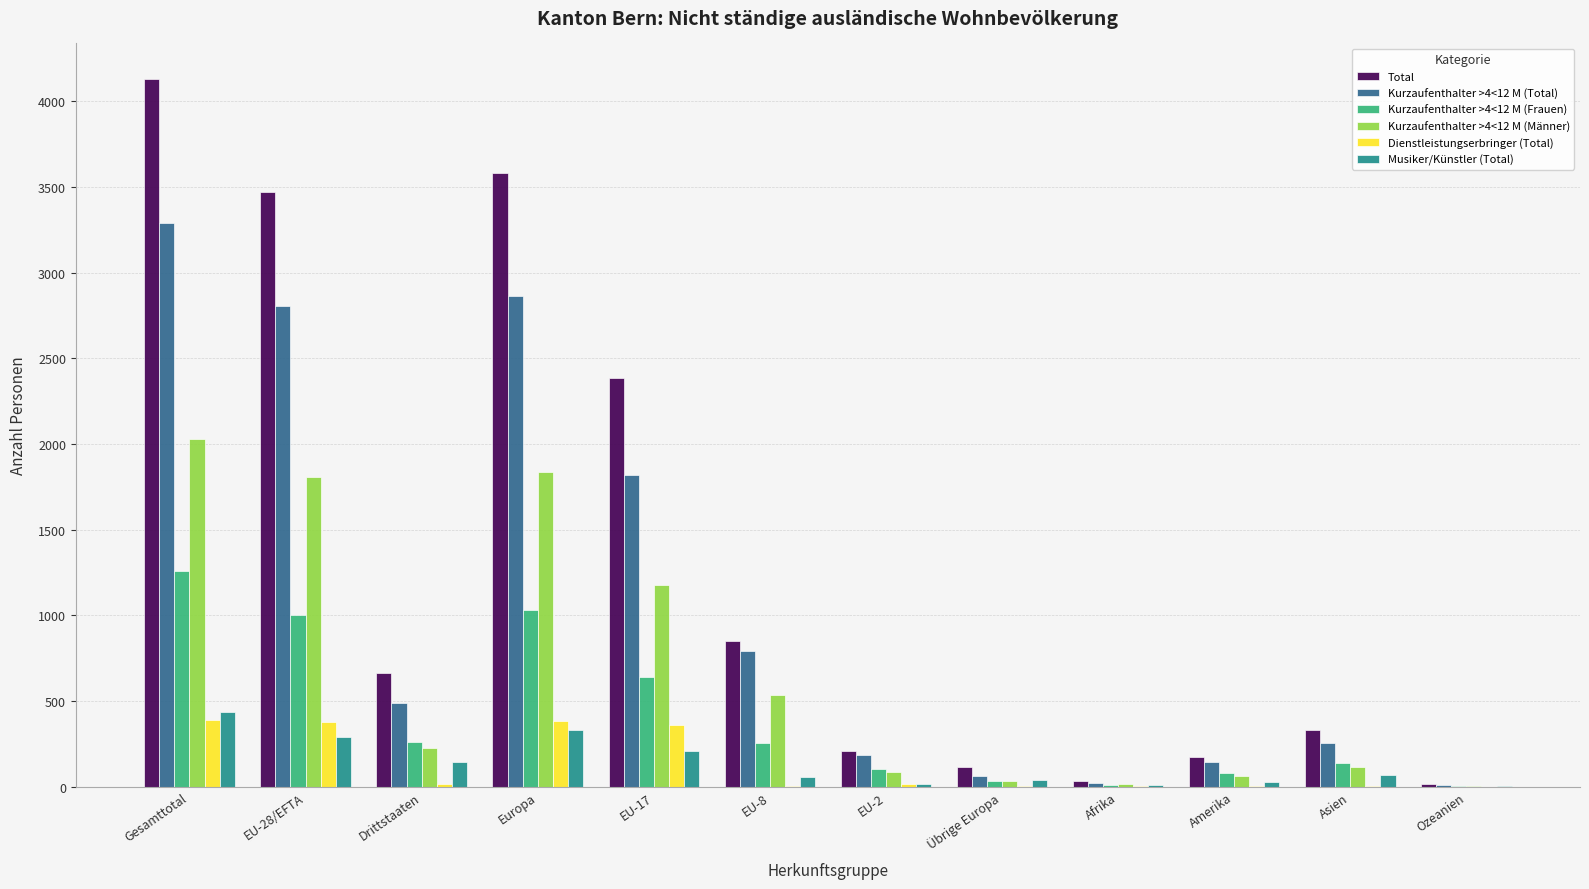

At which category is the sum across all series the highest?

Gesamttotal